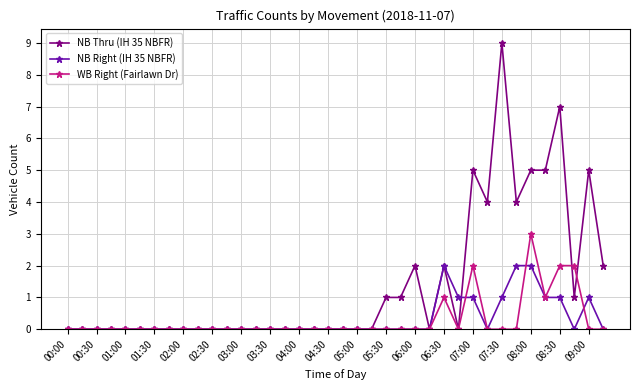

Does the chart have visible grid lines?

Yes